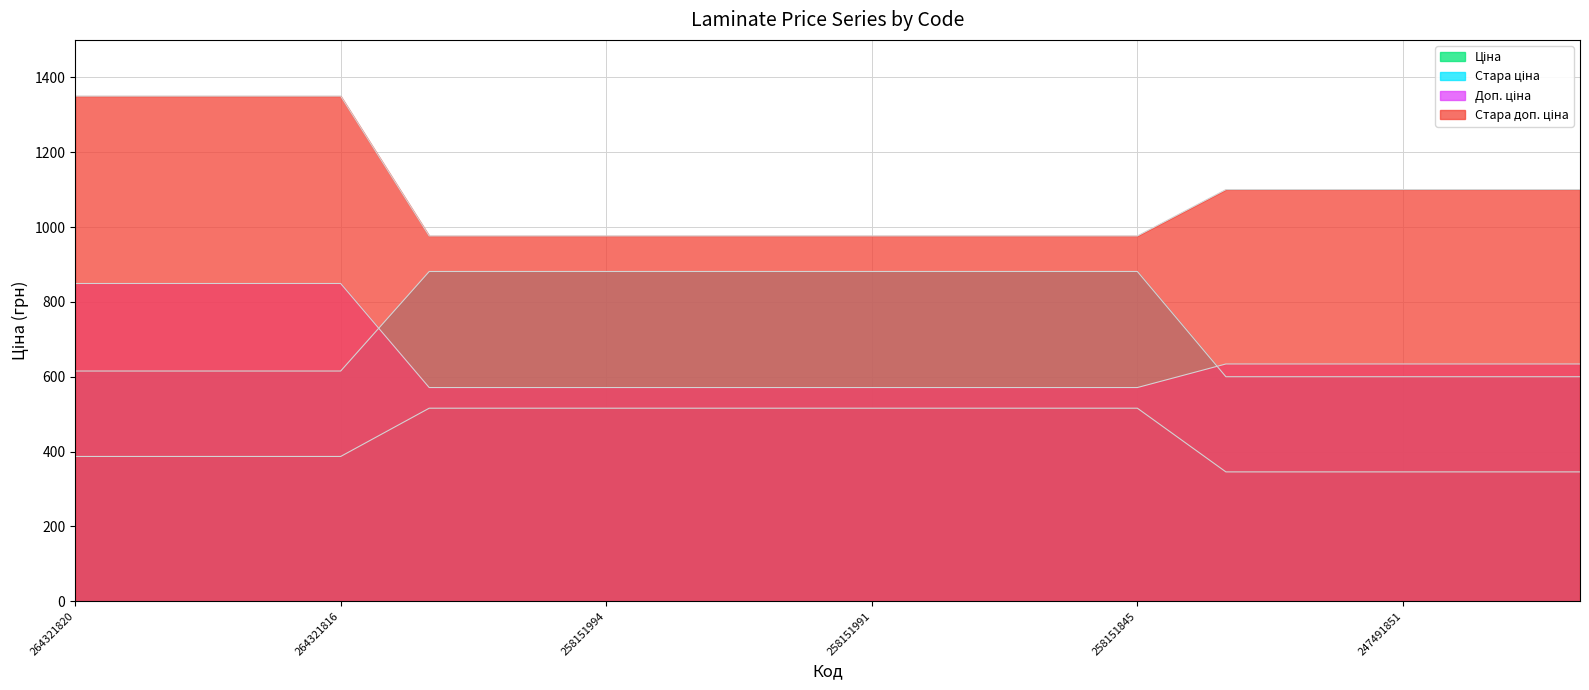

True or false: Стара ціна has more than 1 points higher than both neighbors.

False